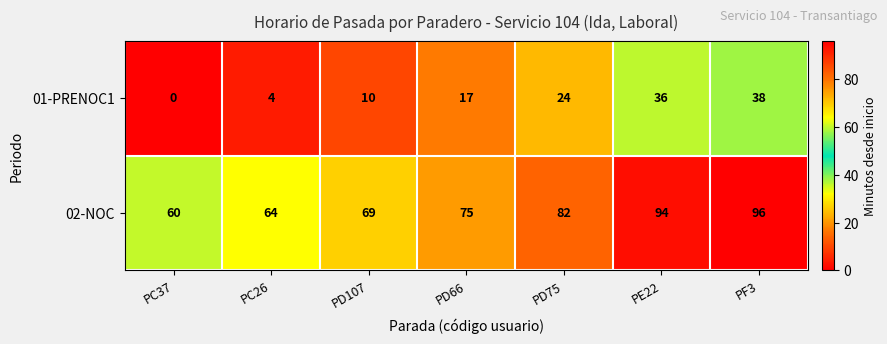

How many distinct data groups are displayed?

2